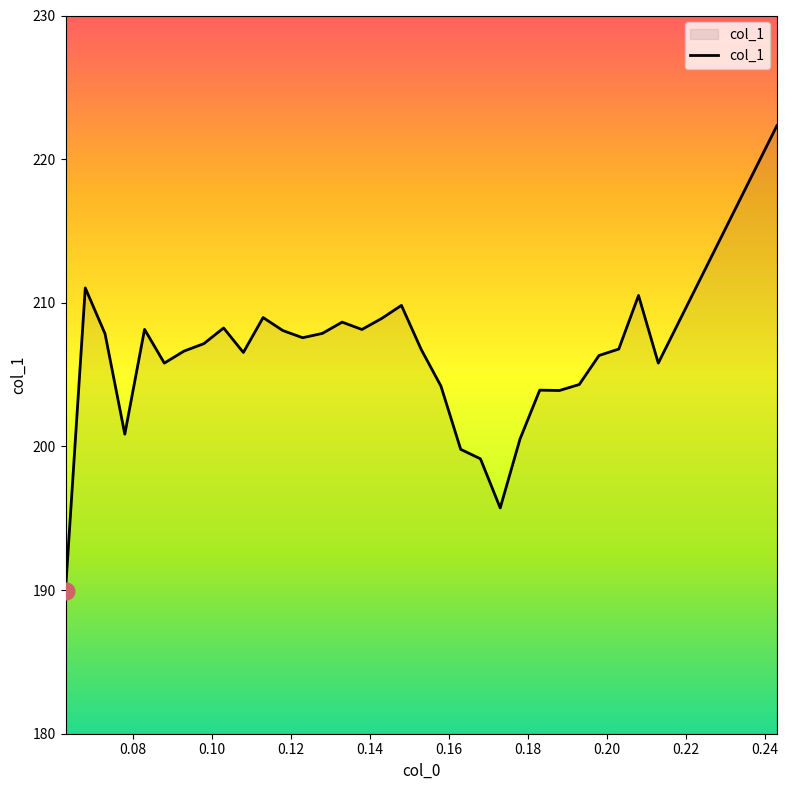

What is the difference between the maximum and minimum values?

32.4